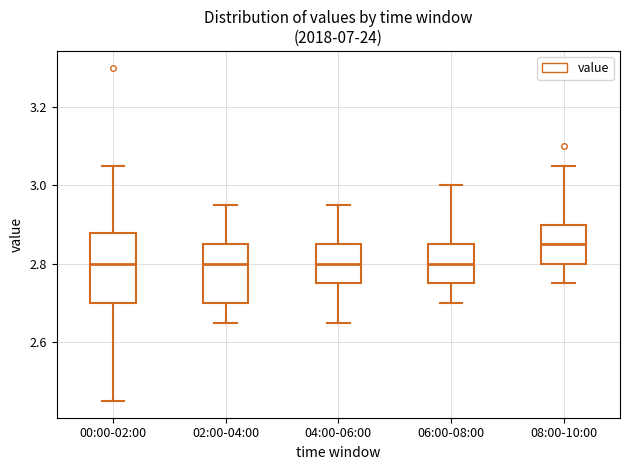

Which box has the highest median line?

08:00-10:00